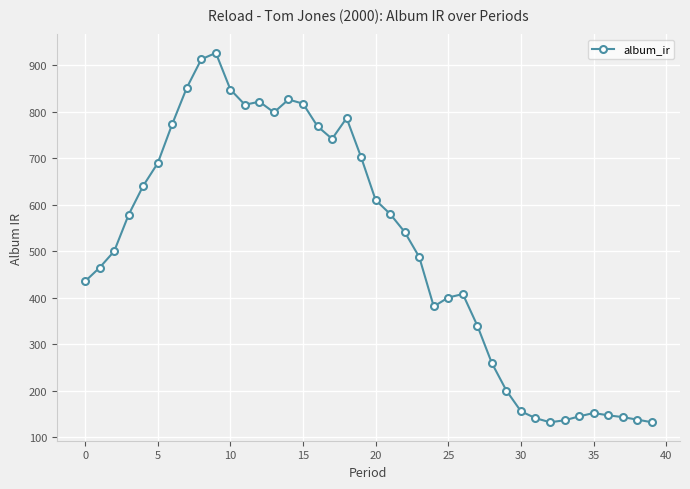

What is the difference between the maximum and second lowest values?

794.5